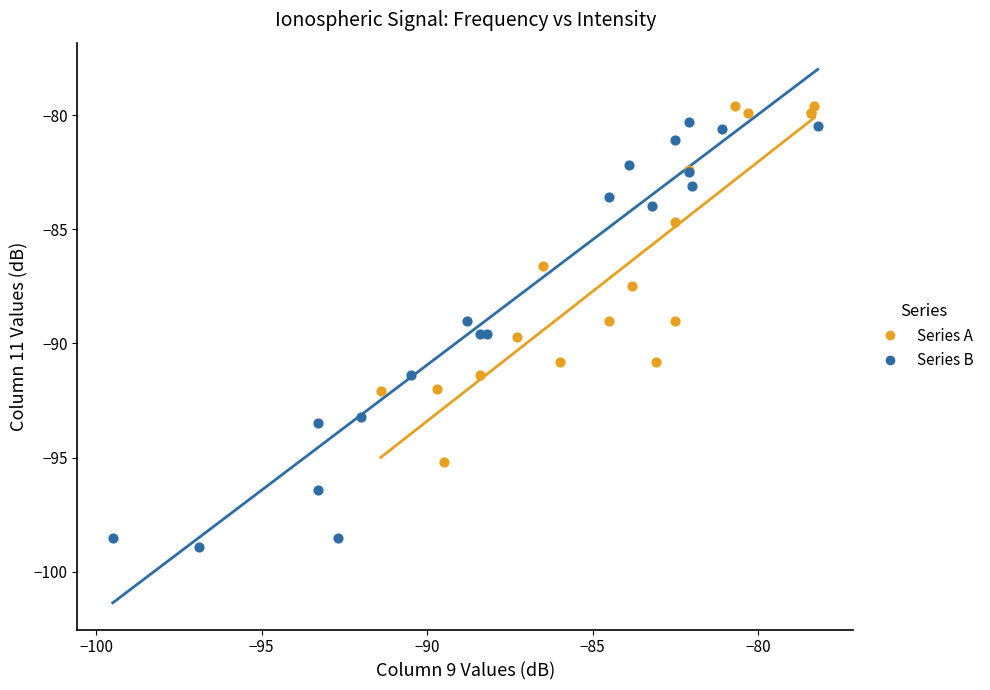

Which series reaches the minimum Y coordinate?

Series B